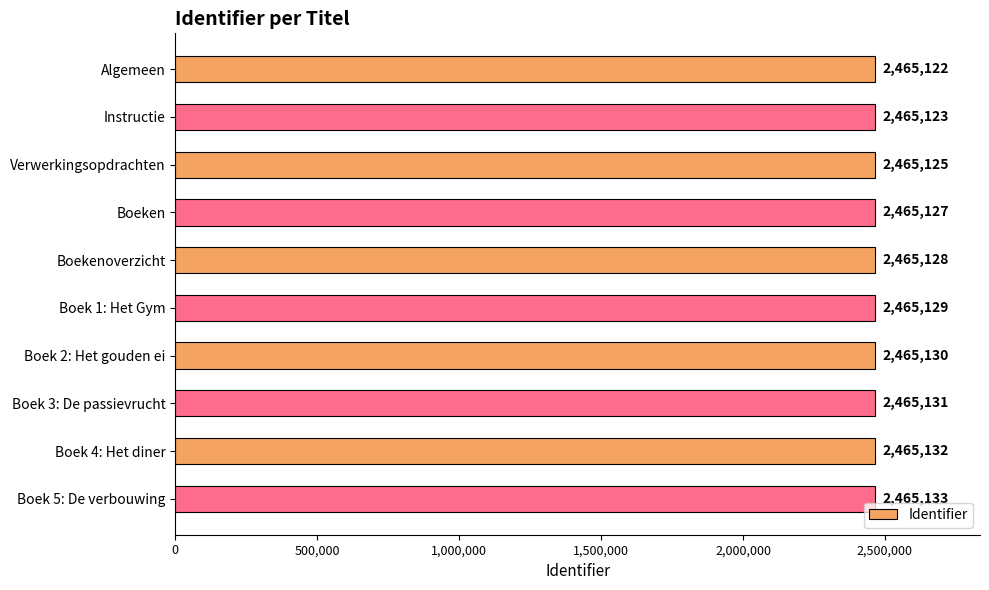

What is the sum of all values?

24651280